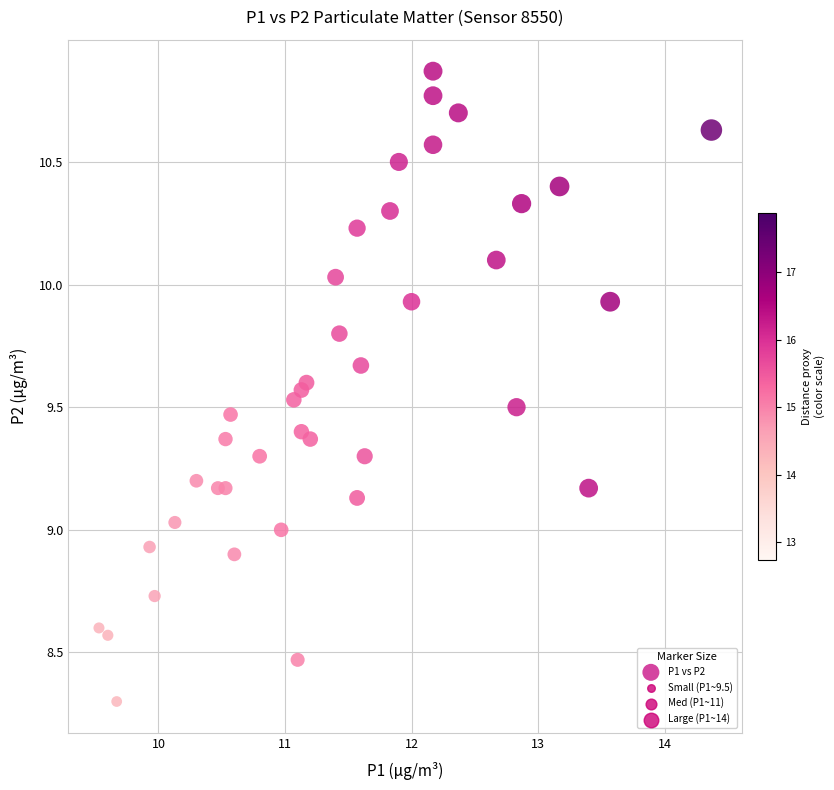

What is the range of X values (max minus min)?

4.8